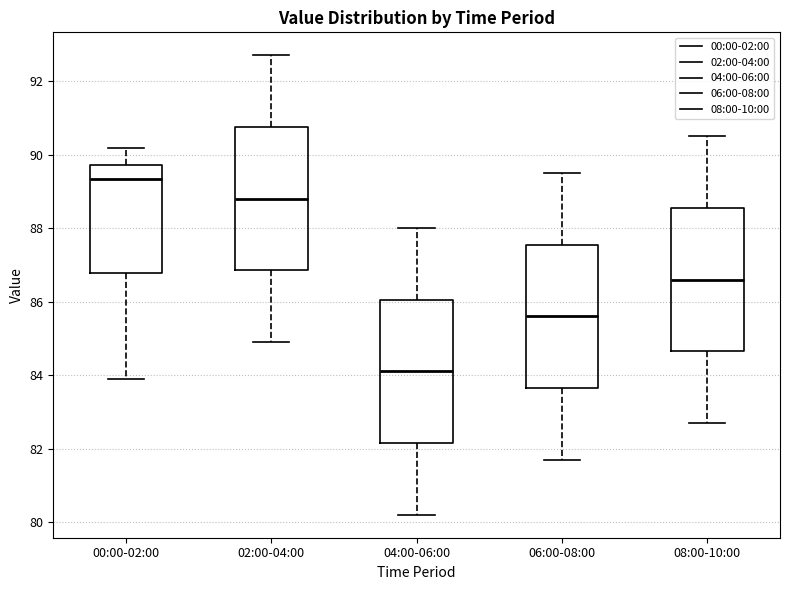

Where is the lower edge of the box for 04:00-06:00 on the y-axis? The values are not printed on the chart, so give them approximately, as read against the axis.

82.2